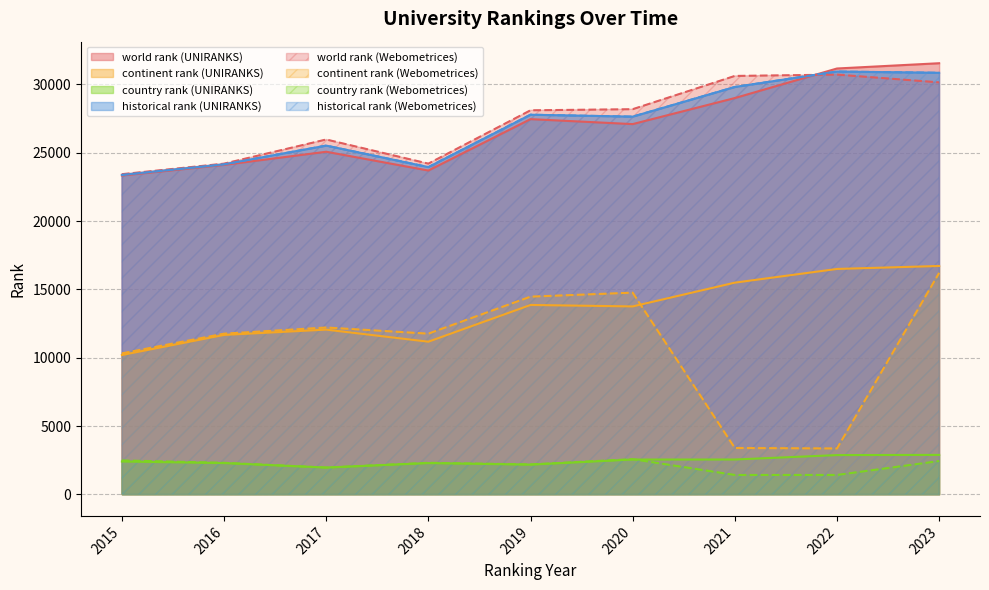

True or false: continent rank and world rank intersect in this chart.

False